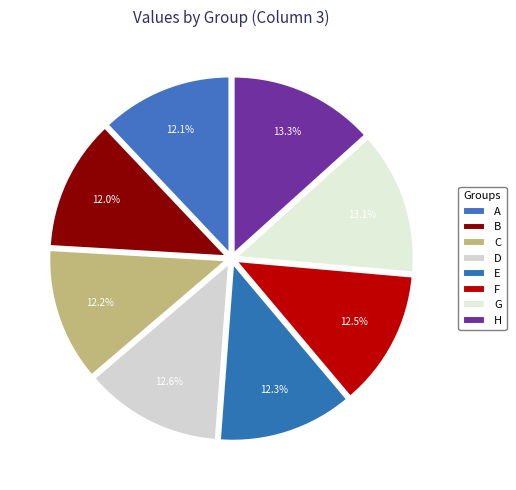

To the nearest percent, what percentage of the pie is E?

12%